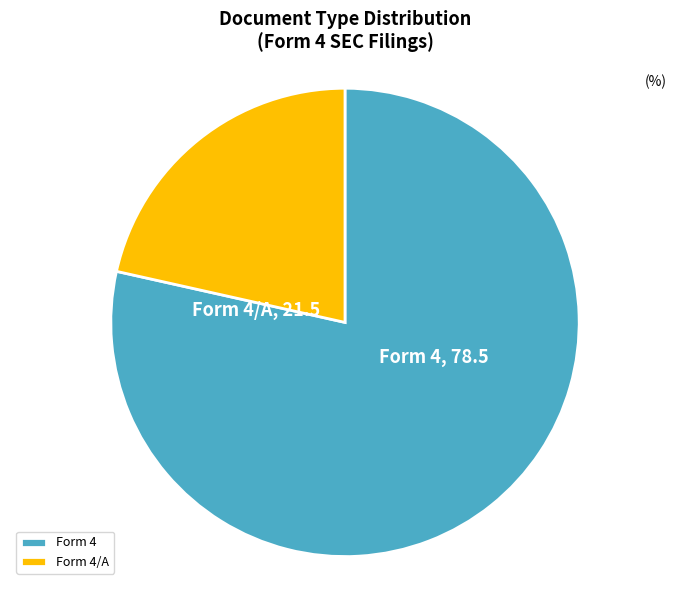

Which slice represents more than half of the pie?

Form 4